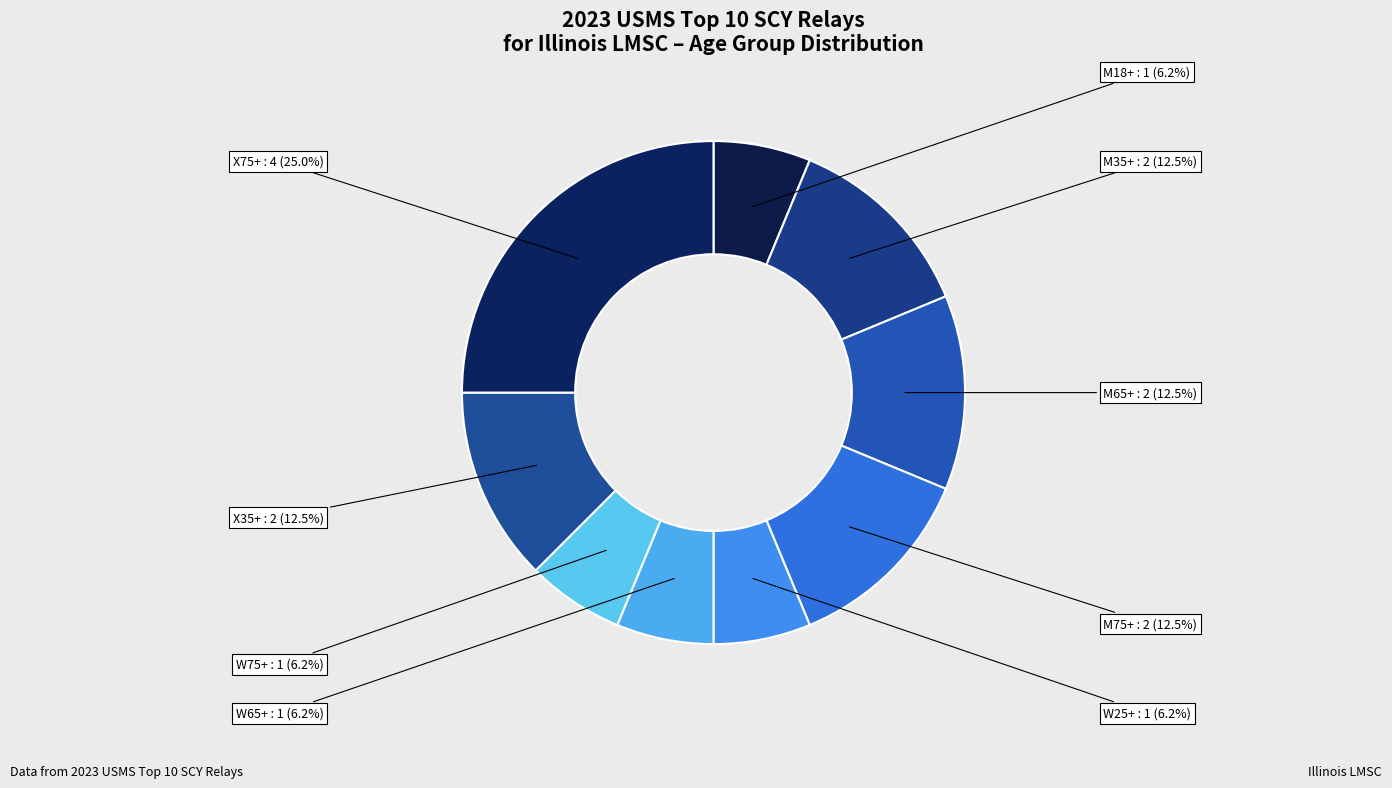

Is there any slice that represents more than half of the pie?

No